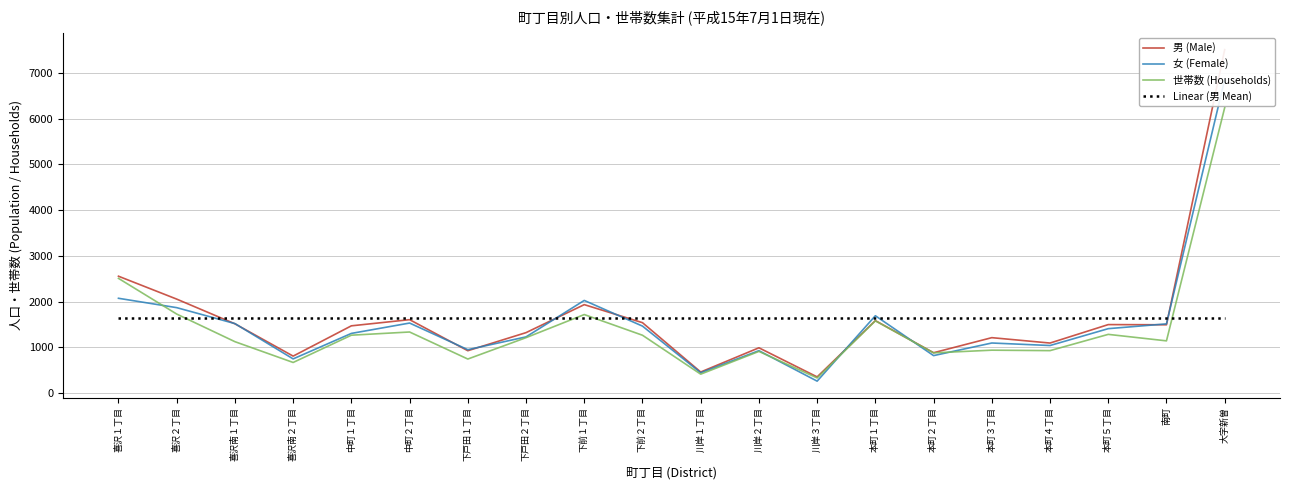

The Linear (男 Mean) series shows 1638.0 at 喜沢１丁目. True or false?

True